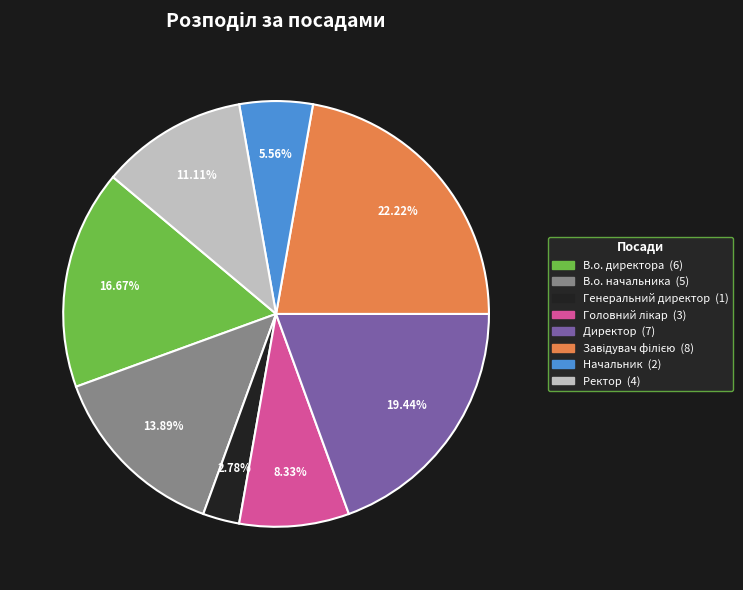

Which has a higher value, Ректор or Генеральний директор?

Ректор